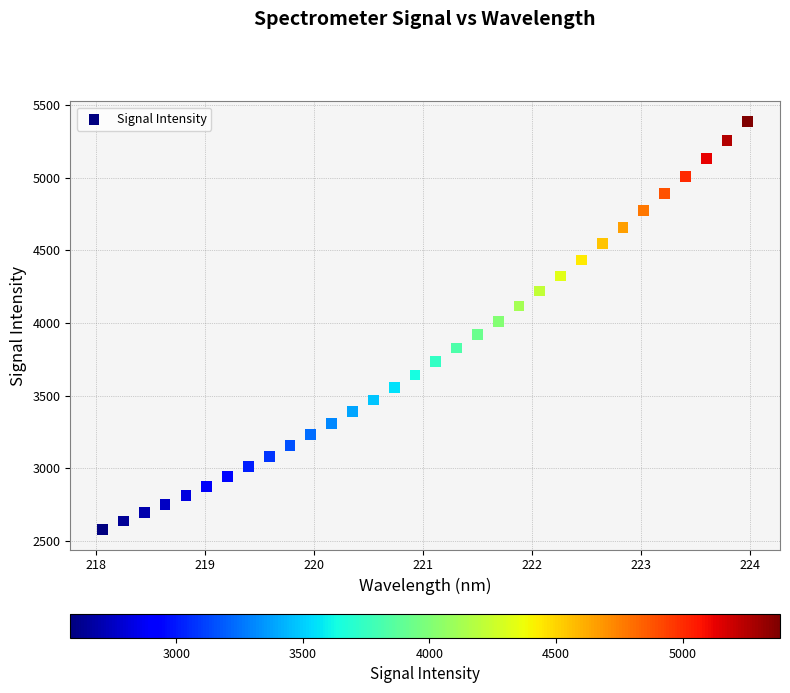

What is the range of X values (max minus min)?

5.9